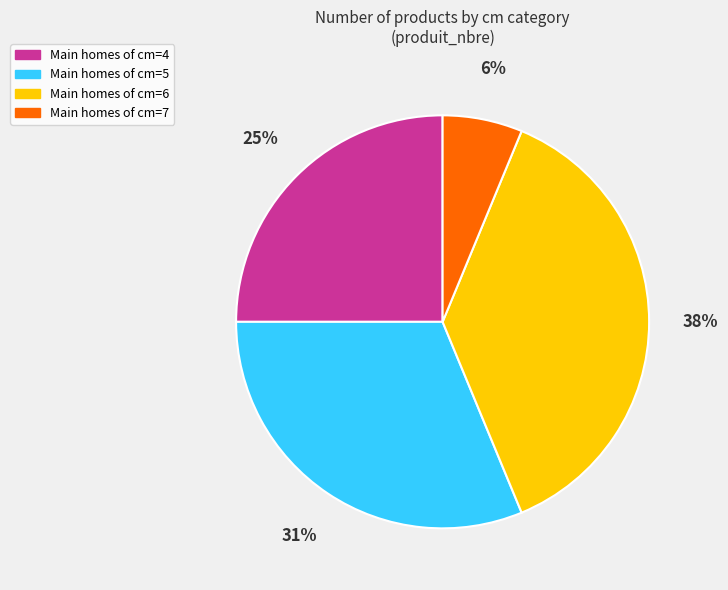

Is there any slice that represents more than half of the pie?

No